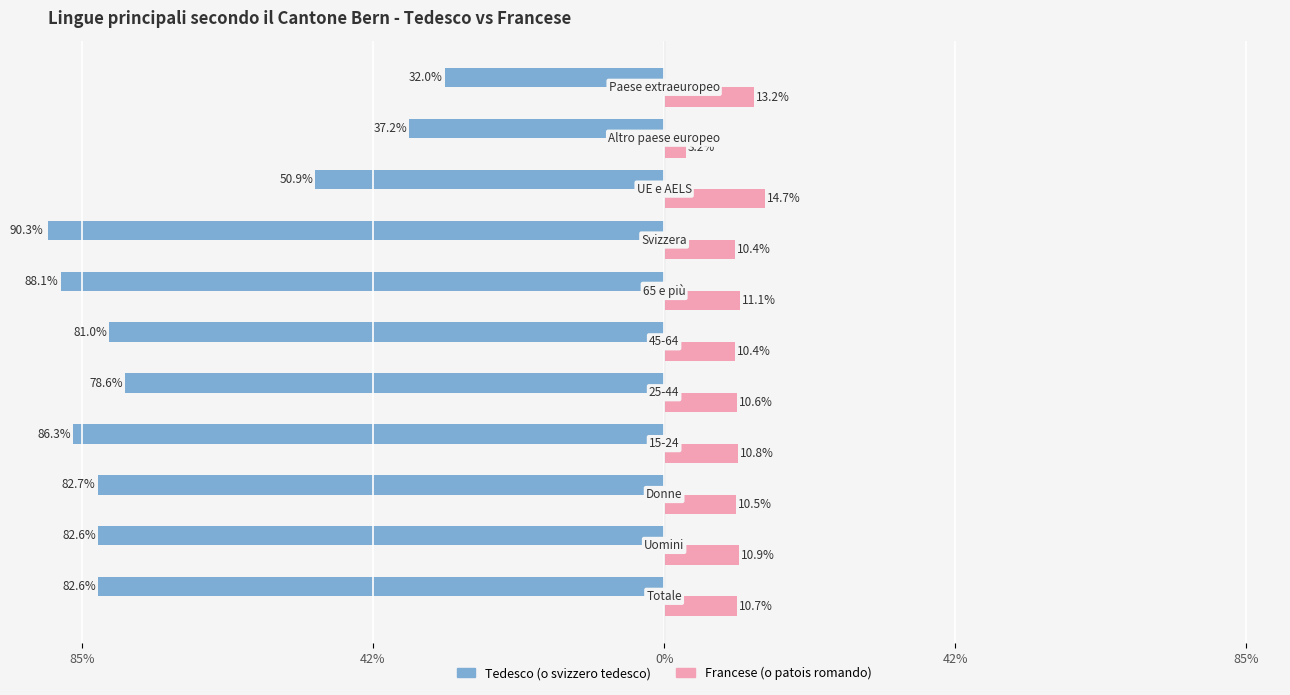

What are all the series names shown in the legend?

Tedesco (o svizzero tedesco), Francese (o patois romando)